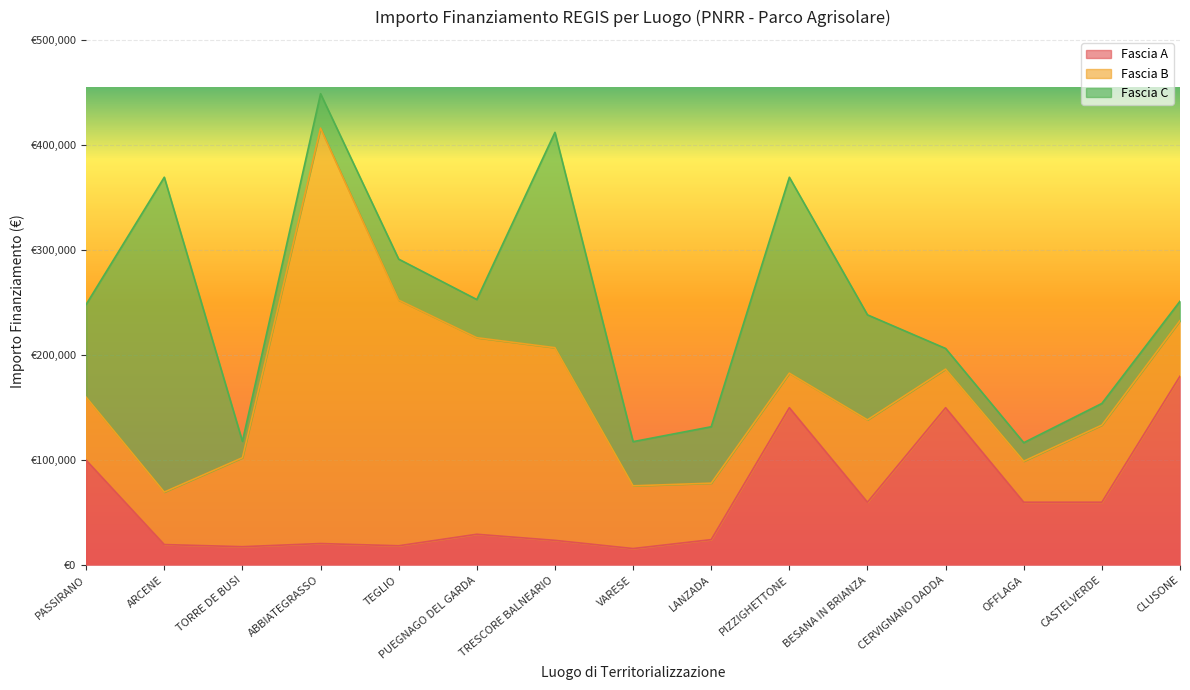

Reading left to right, list all the values displayed in this chart.

Fascia A: PASSIRANO=100000.0	ARCENE=19661.6	TORRE DE BUSI=17625.0	ABBIATEGRASSO=20632.0	TEGLIO=18516.0	PUEGNAGO DEL GARDA=29464.2	TRESCORE BALNEARIO=23663.4	VARESE=15844.0	LANZADA=24354.0	PIZZIGHETTONE=150000.0	BESANA IN BRIANZA=60000.0	CERVIGNANO DADDA=150000.0	OFFLAGA=60000.0	CASTELVERDE=60000.0	CLUSONE=180000.0
Fascia B: PASSIRANO=60000.0	ARCENE=50000.0	TORRE DE BUSI=84735.1	ABBIATEGRASSO=395644.9	TEGLIO=234000.0	PUEGNAGO DEL GARDA=187212.0	TRESCORE BALNEARIO=183501.0	VARESE=59760.0	LANZADA=53784.0	PIZZIGHETTONE=32868.0	BESANA IN BRIANZA=78445.4	CERVIGNANO DADDA=36760.1	OFFLAGA=39060.0	CASTELVERDE=73440.0	CLUSONE=52920.0
Fascia C: PASSIRANO=88400.0	ARCENE=299862.0	TORRE DE BUSI=15630.6	ABBIATEGRASSO=32804.9	TEGLIO=39000.0	PUEGNAGO DEL GARDA=36351.0	TRESCORE BALNEARIO=205092.0	VARESE=42066.0	LANZADA=53736.0	PIZZIGHETTONE=186624.0	BESANA IN BRIANZA=100000.0	CERVIGNANO DADDA=19661.6	OFFLAGA=17625.0	CASTELVERDE=20632.0	CLUSONE=18516.0